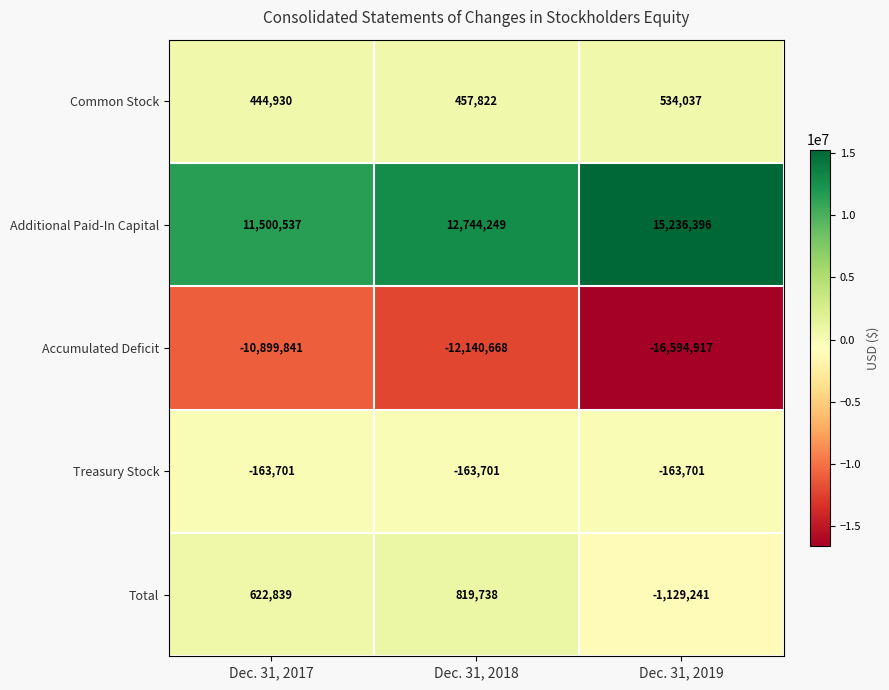

What is the approximate value of Treasury Stock at Dec. 31, 2019?

-163701